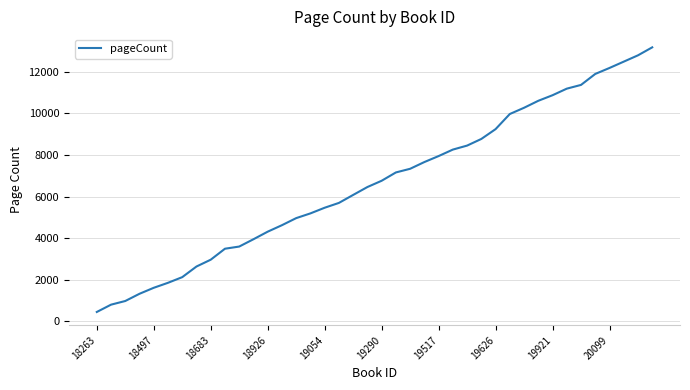

What is the maximum value shown in the chart?

13182